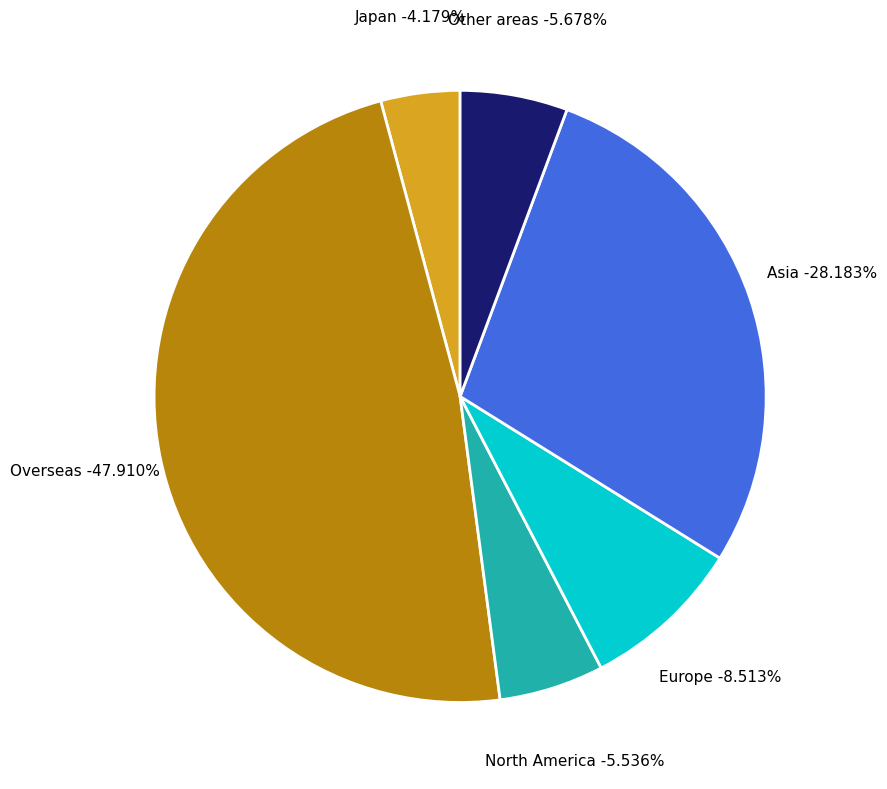

Is there a majority slice in this chart?

No